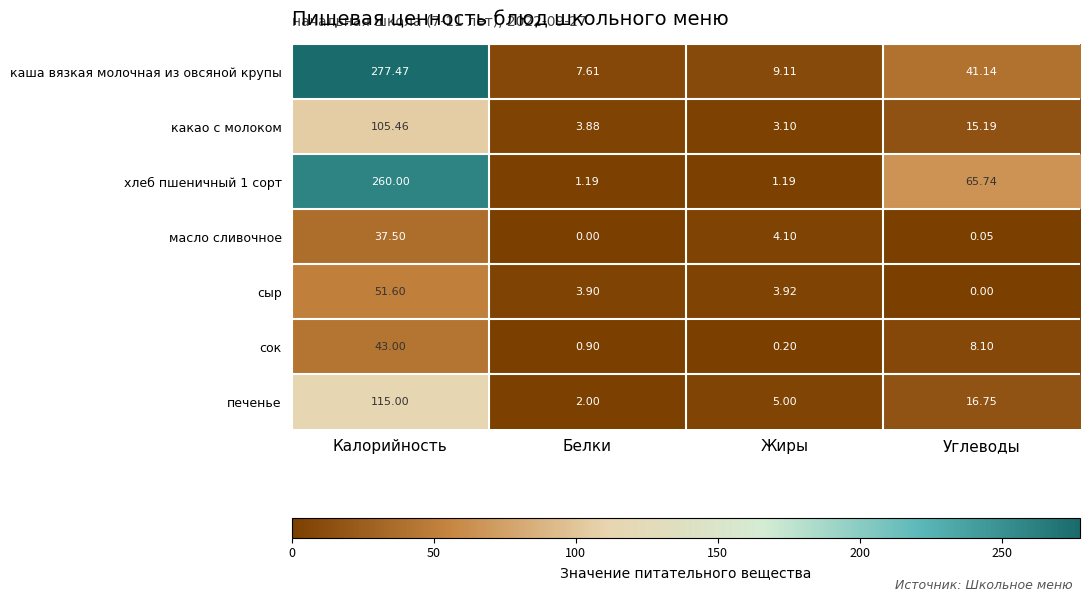

At how many categories does at least one series exceed 180?

1